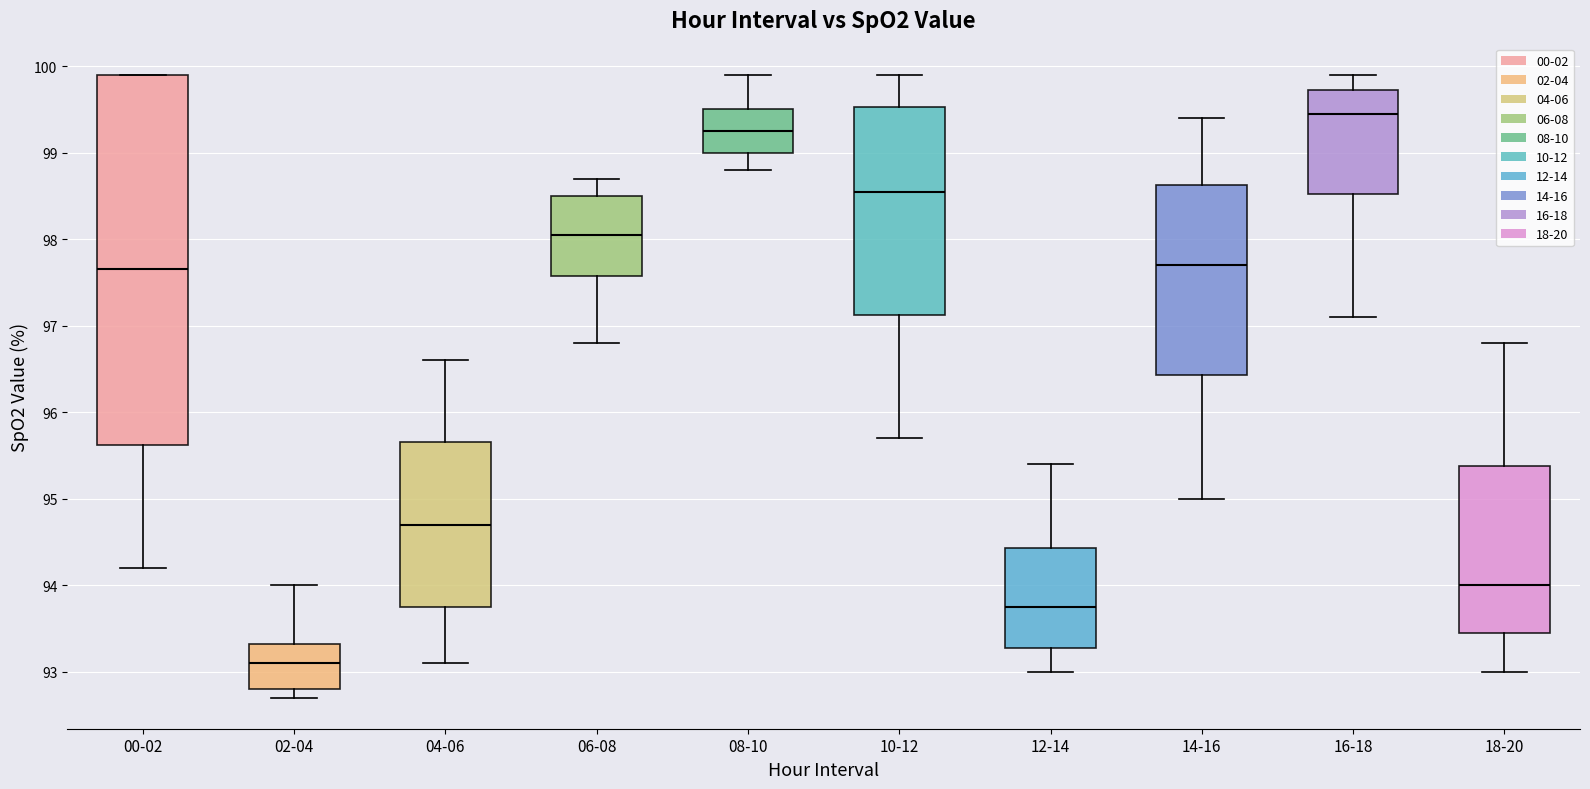

Which box has the highest median line?

16-18